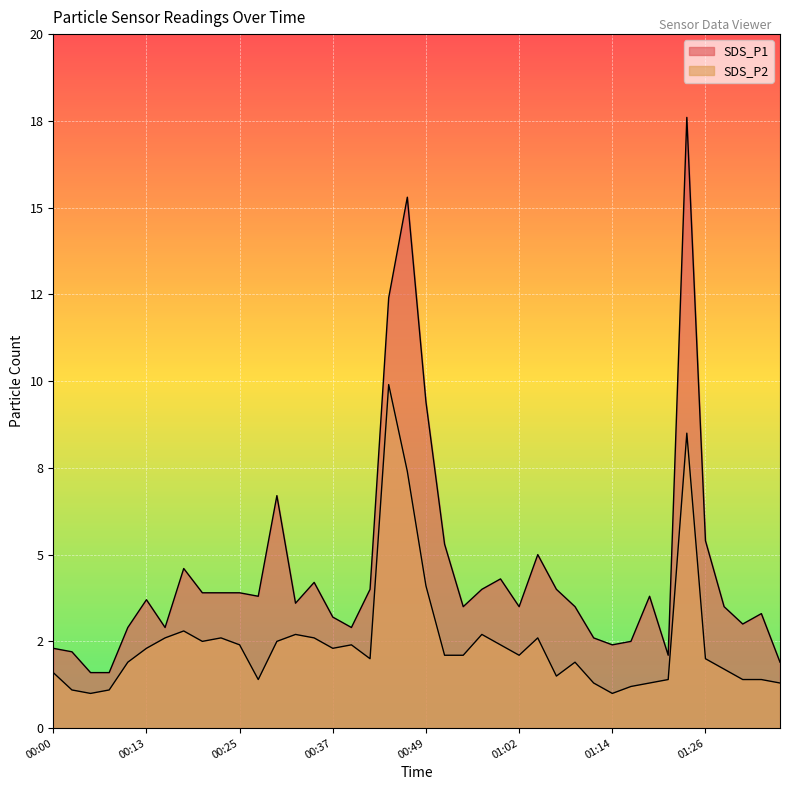

True or false: SDS_P2 and SDS_P1 intersect in this chart.

False